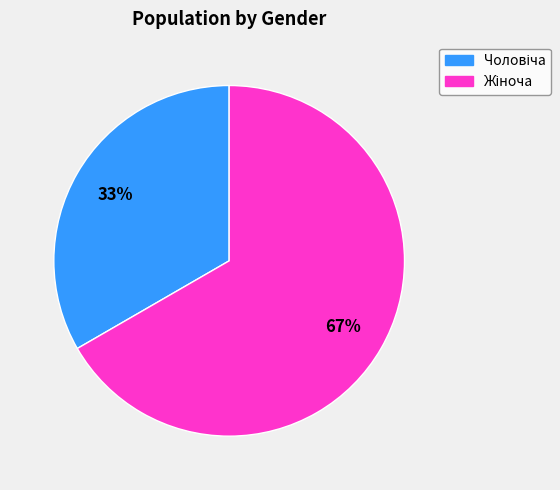

Is there any slice that represents more than half of the pie?

Yes